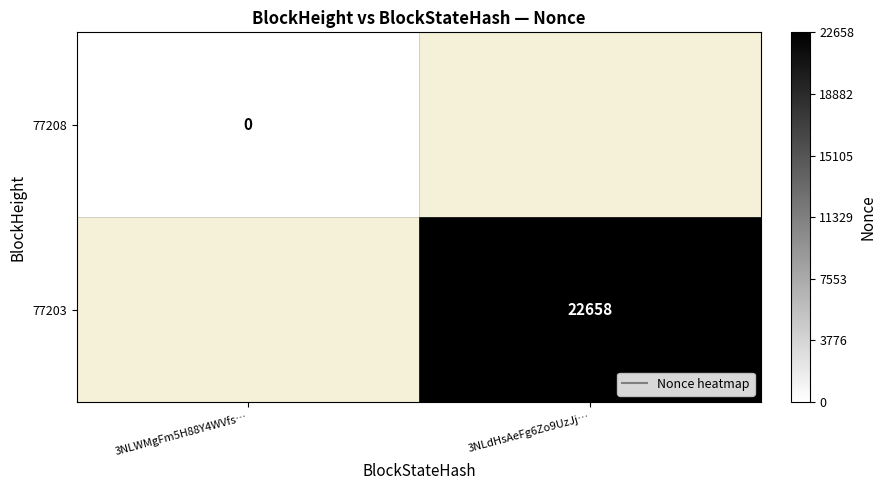

Count the number of categories in the chart.

2